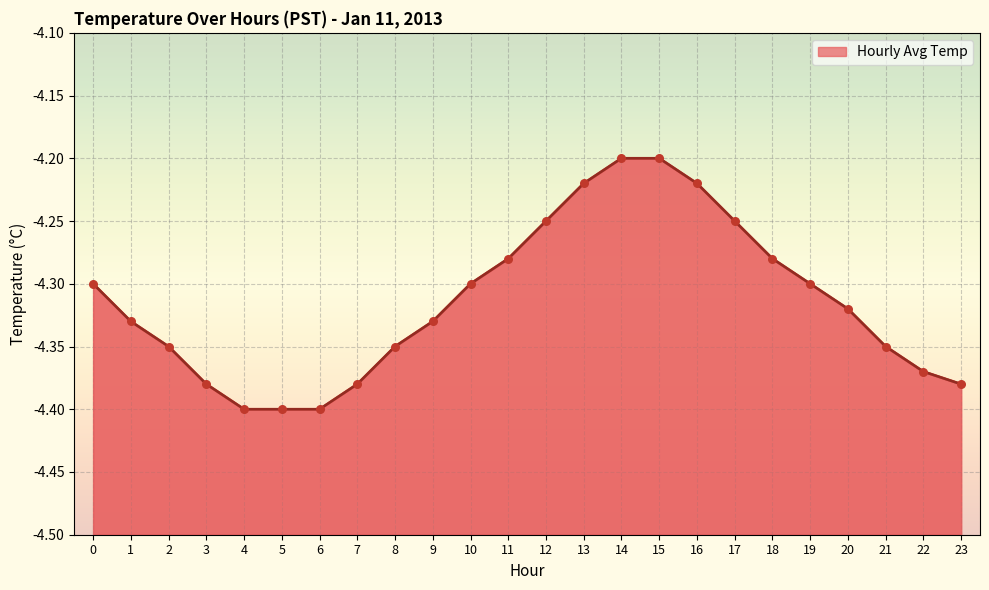

What is the change in value from 9 to 13?

+0.1